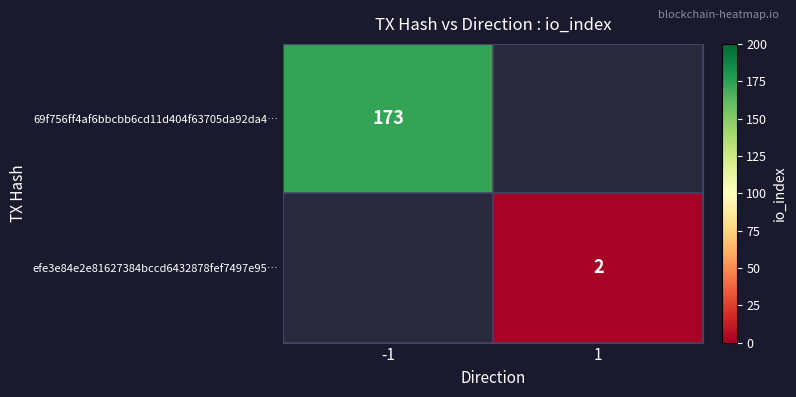

What is the minimum value shown in the chart?

2.0